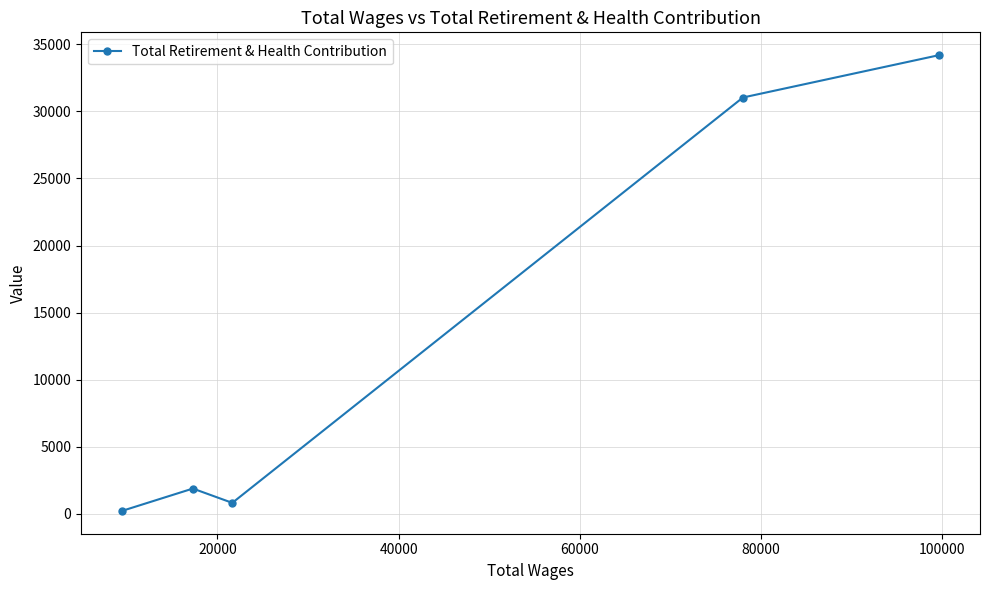

What is the difference between the second highest and minimum values?

30842